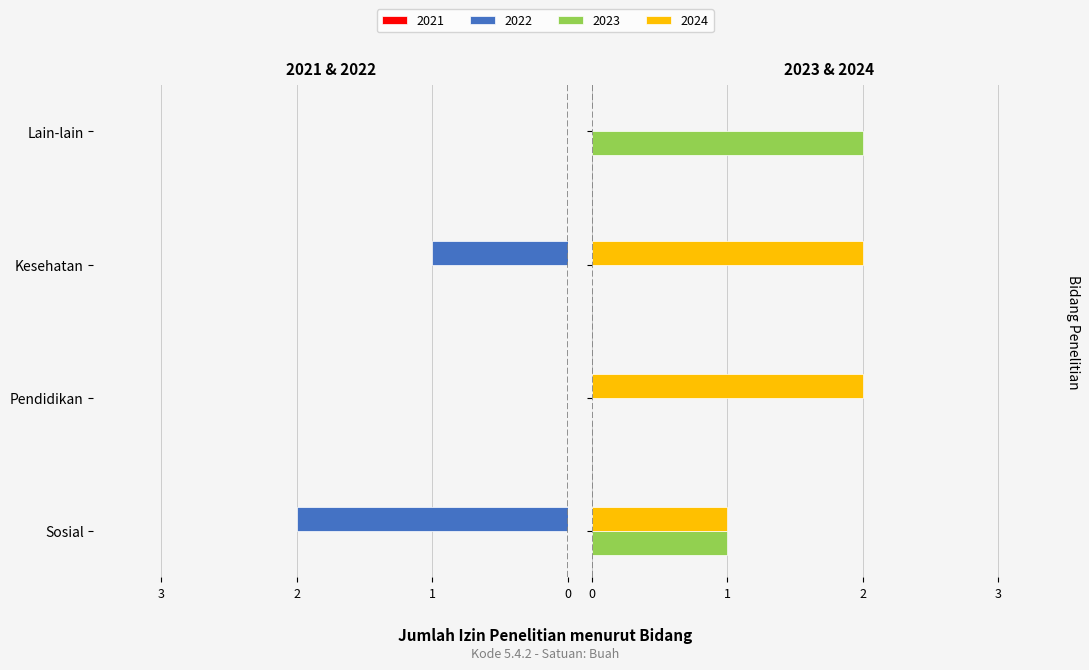

The value of 2024 at Sosial is 2. True or false?

False